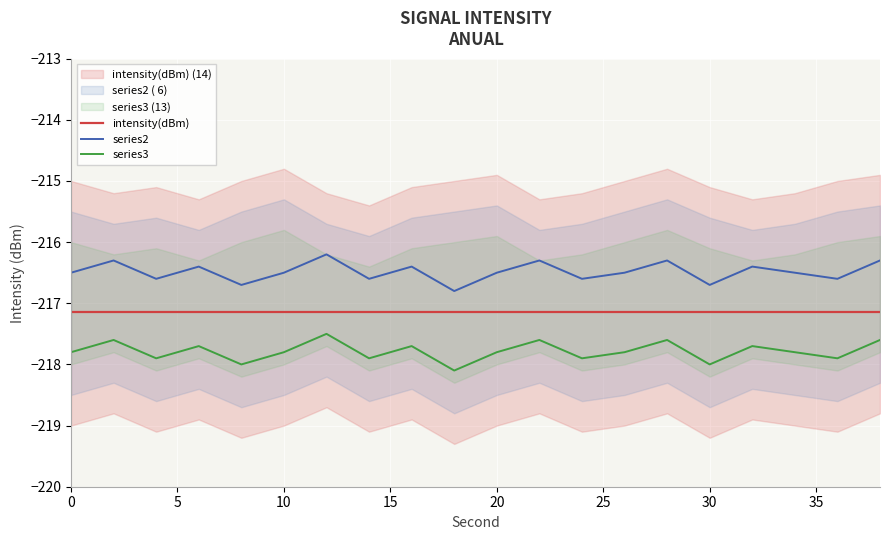

What are all the series names shown in the legend?

intensity(dBm), series2, series3